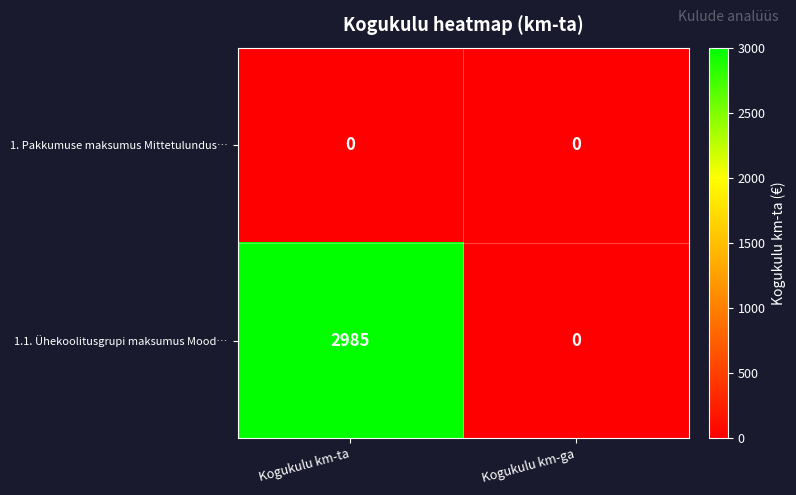

Which series changed the most between Kogukulu km-ta and Kogukulu km-ga?

1.1. Ühekoolitusgrupi maksumus Mood…